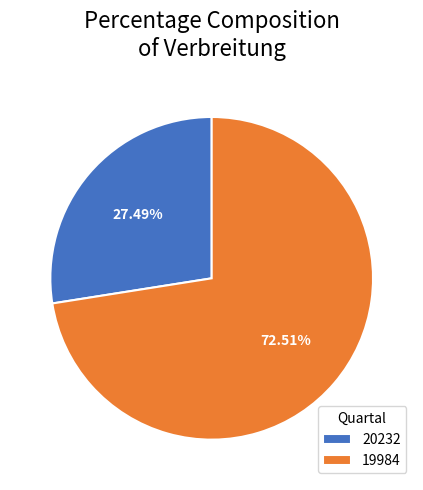

To the nearest percent, what portion does 19984 represent?

73%